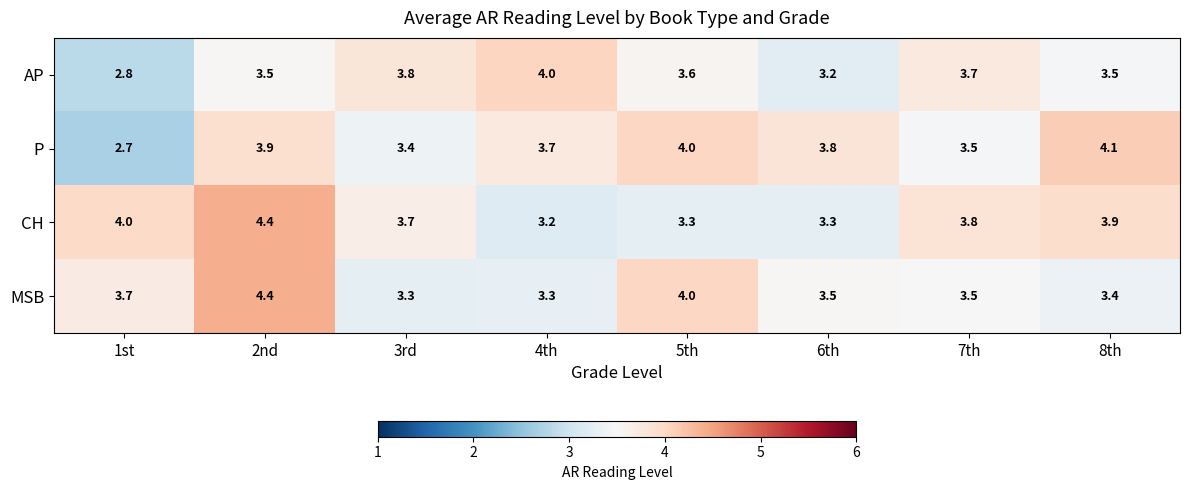

What is the sum of all AP values?

28.6